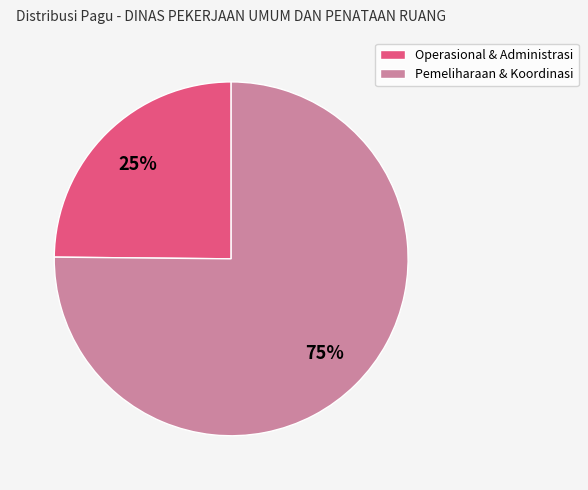

Is there a majority slice in this chart?

Yes